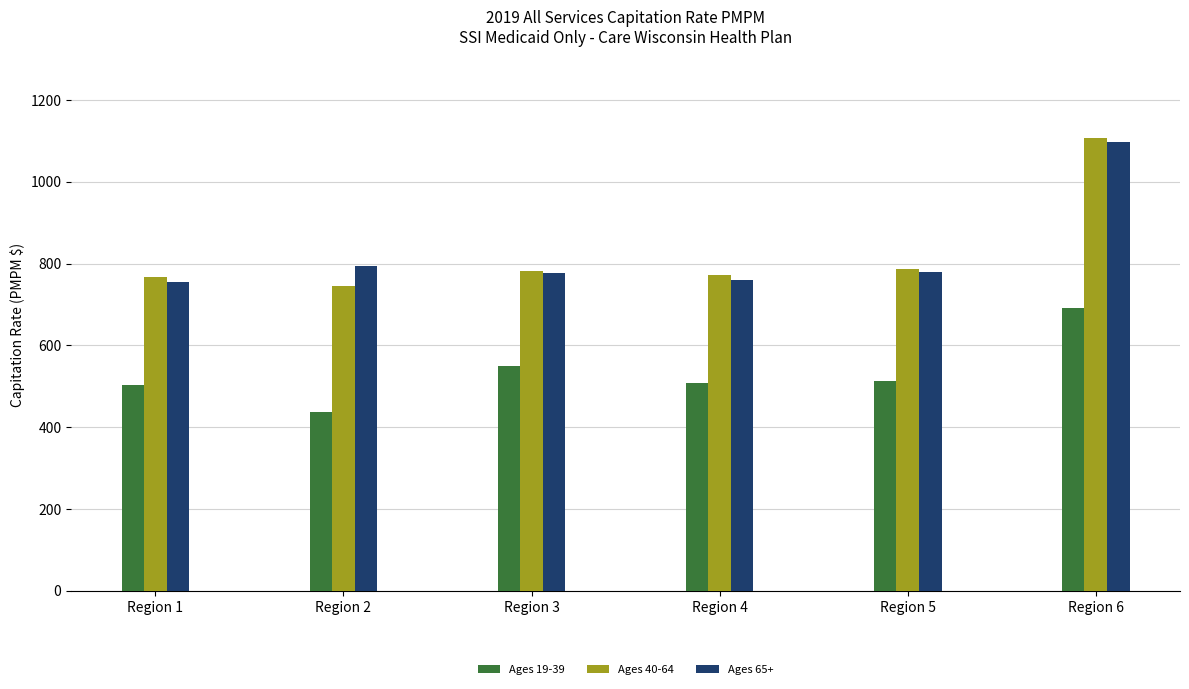

What is the value of the Ages 65+ bar at the 6th from the left?

1098.3